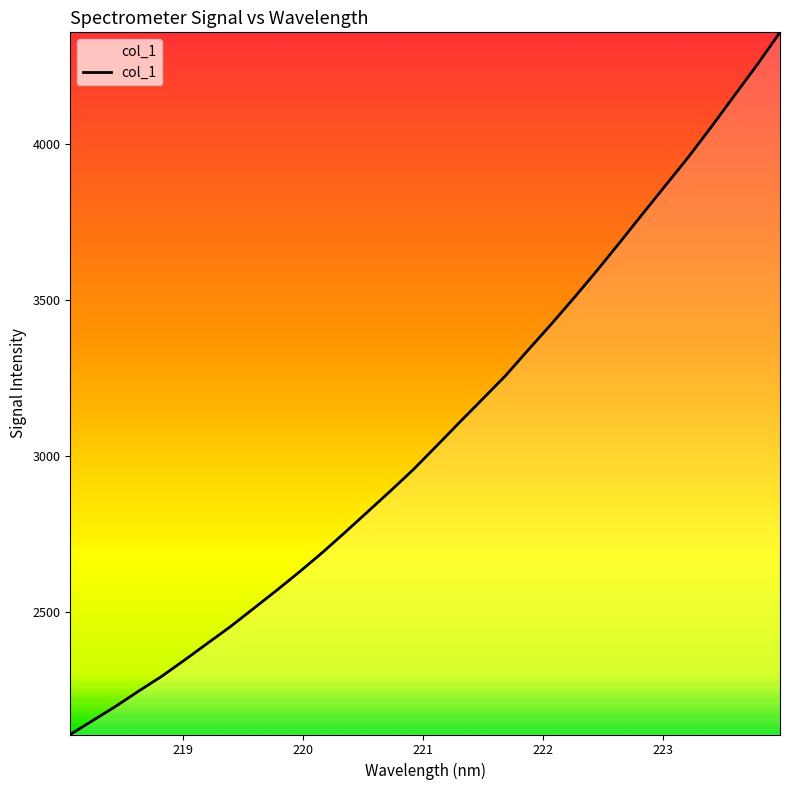

What is the greatest value displayed?

4356.3